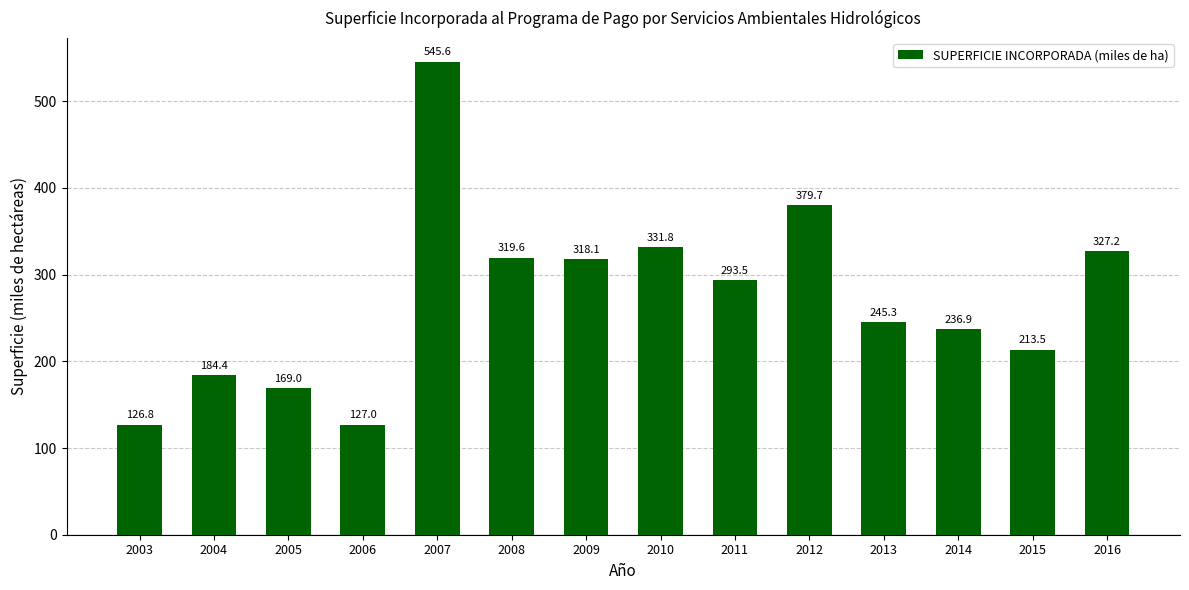

What is the change in value from 2003 to 2015?

+86.7